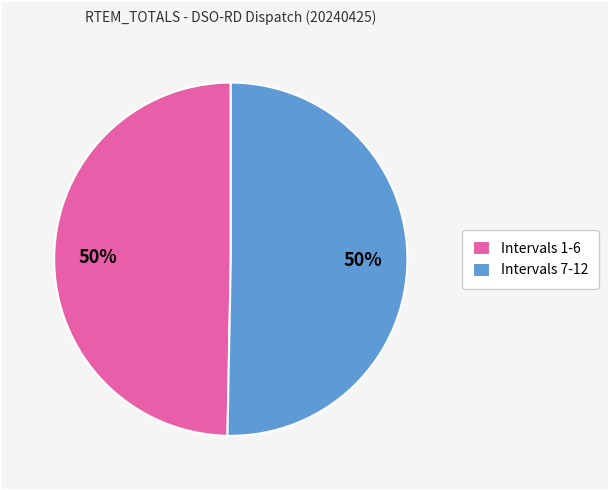

What is the ratio of the value at Intervals 7-12 to the value at Intervals 1-6?

1.0